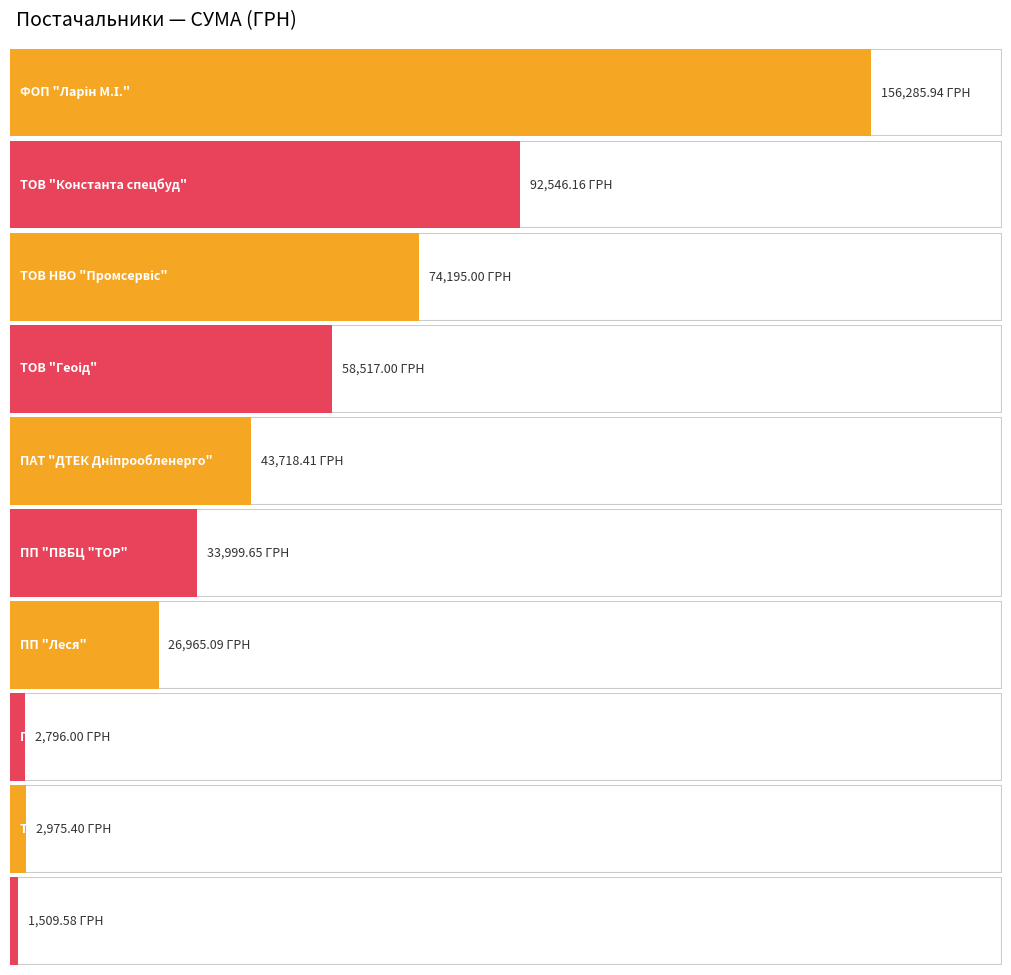

Which has a higher value, ПАТ "ДТЕК Дніпрообленерго" or ТОВ "Геоід"?

ТОВ "Геоід"